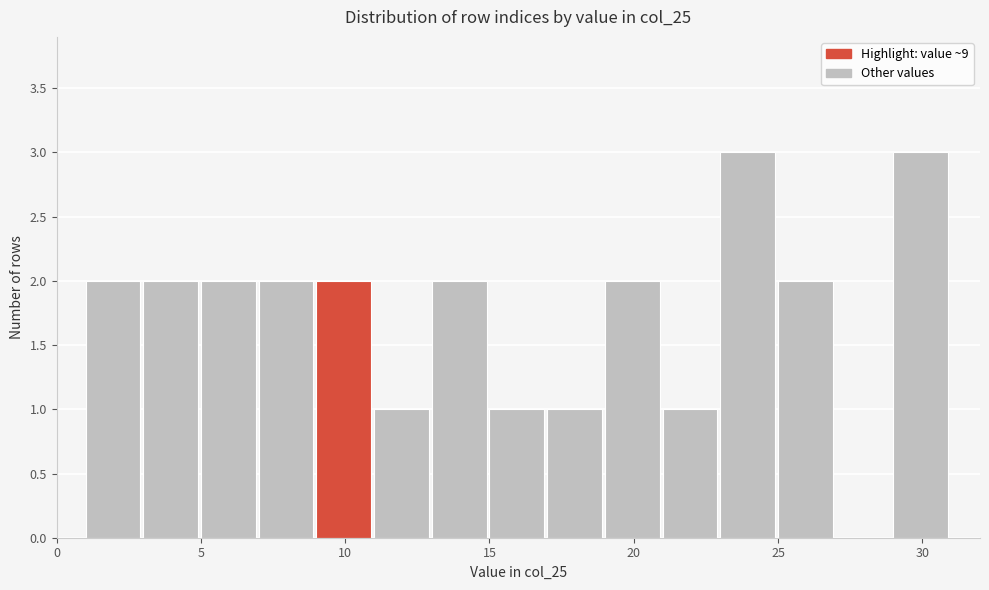

Reading left to right, list every bar in this chart as the range it spans on the x-axis followed by its height. The values are not printed on the chart, so give them approximately, as read against the axis.

1 to 3: 2
3 to 5: 2
5 to 7: 2
7 to 9: 2
9 to 11: 2
11 to 13: 1
13 to 15: 2
15 to 17: 1
17 to 19: 1
19 to 21: 2
21 to 23: 1
23 to 25: 3
25 to 27: 2
27 to 29: 0
29 to 31: 3